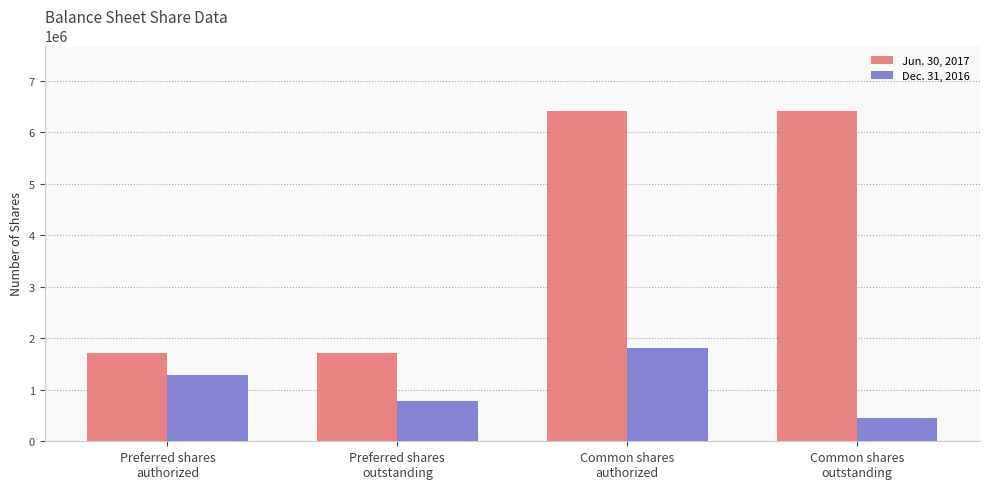

What is the difference between the maximum and minimum values in the Jun. 30, 2017 series?

4694959